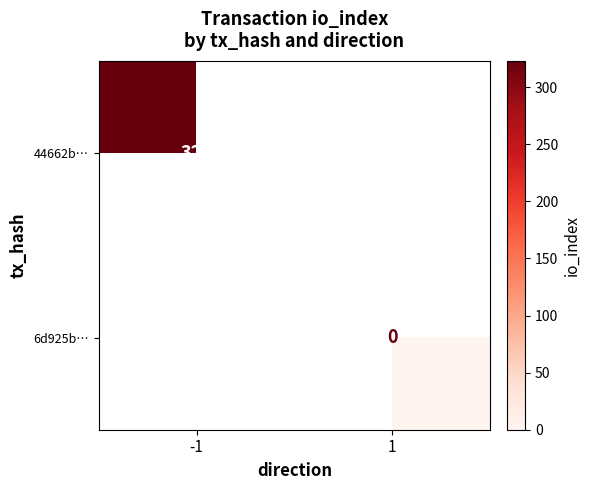

The 44662b… series shows 489 at -1. True or false?

False